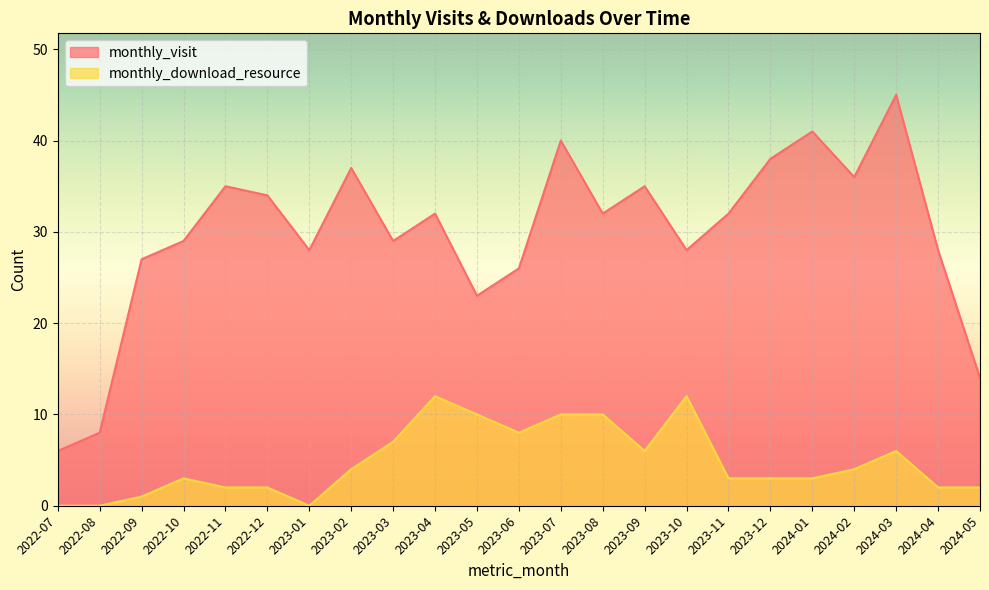

True or false: monthly_visit and monthly_download_resource cross at least once.

False